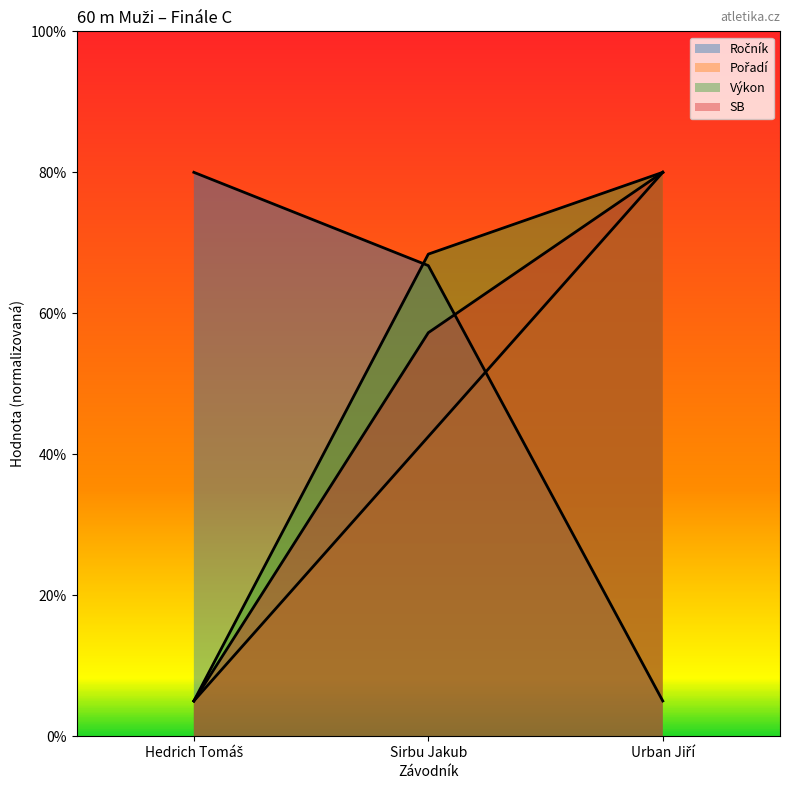

At which label does Ročník first exceed 66?

Hedrich Tomáš